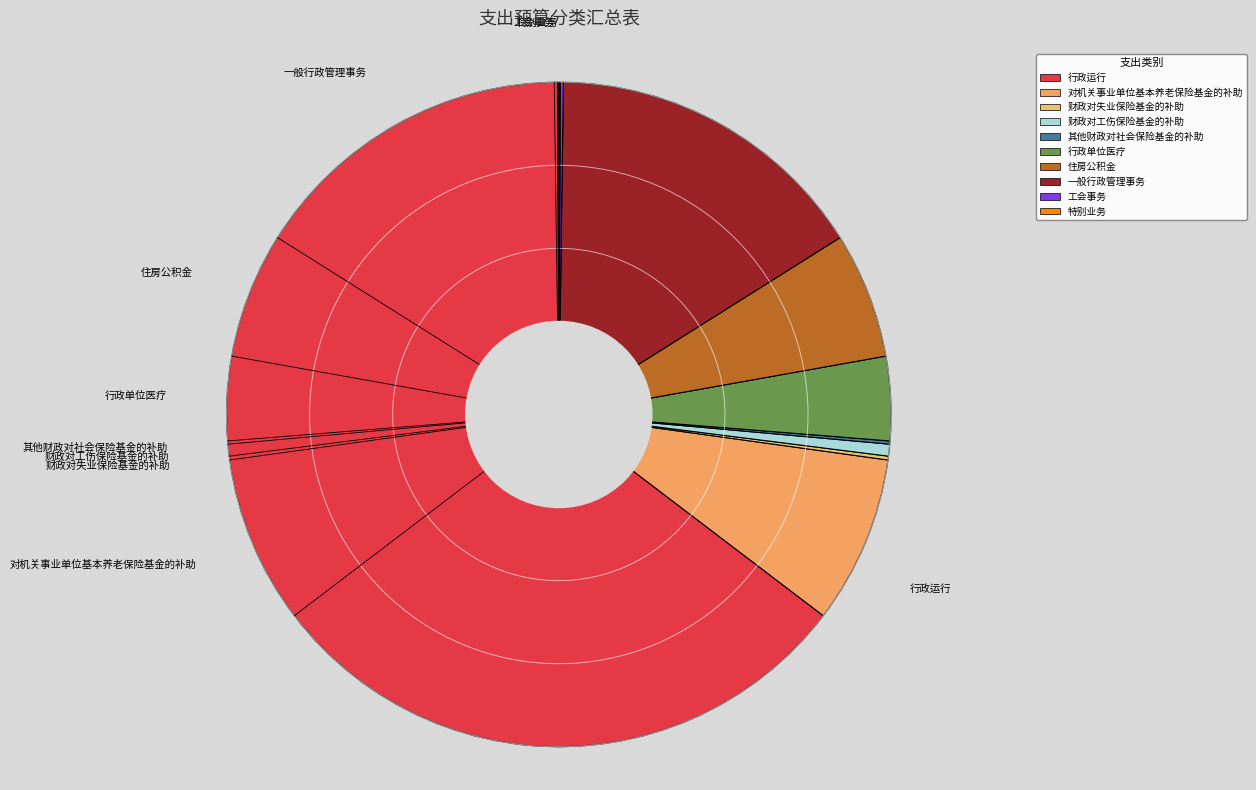

Rank the categories by value from highest to lowest.

行政运行, 一般行政管理事务, 对机关事业单位基本养老保险基金的补助, 住房公积金, 行政单位医疗, 财政对工伤保险基金的补助, 财政对失业保险基金的补助, 其他财政对社会保险基金的补助, 工会事务, 特别业务